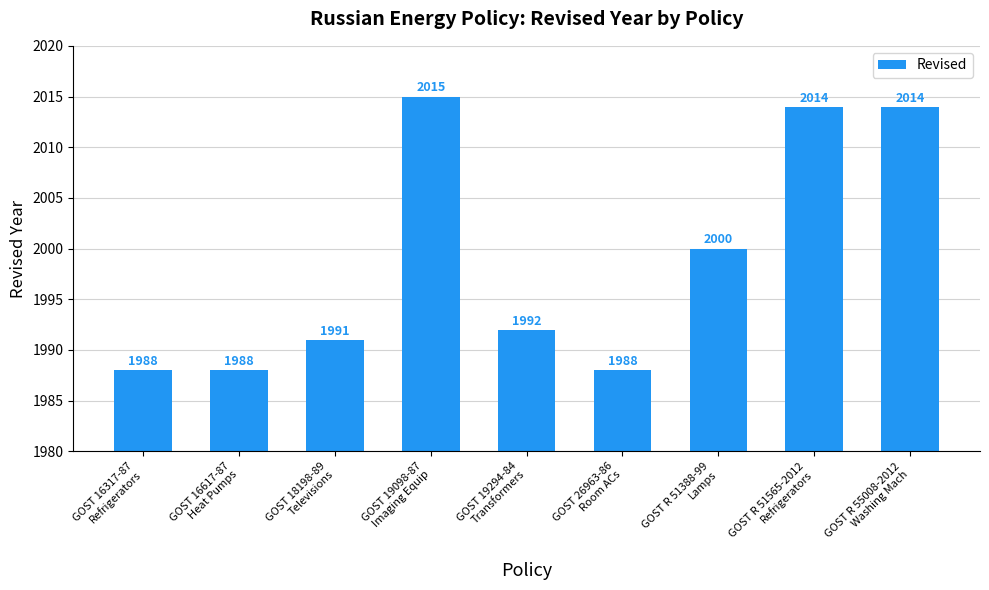

What is the greatest value displayed?

2015